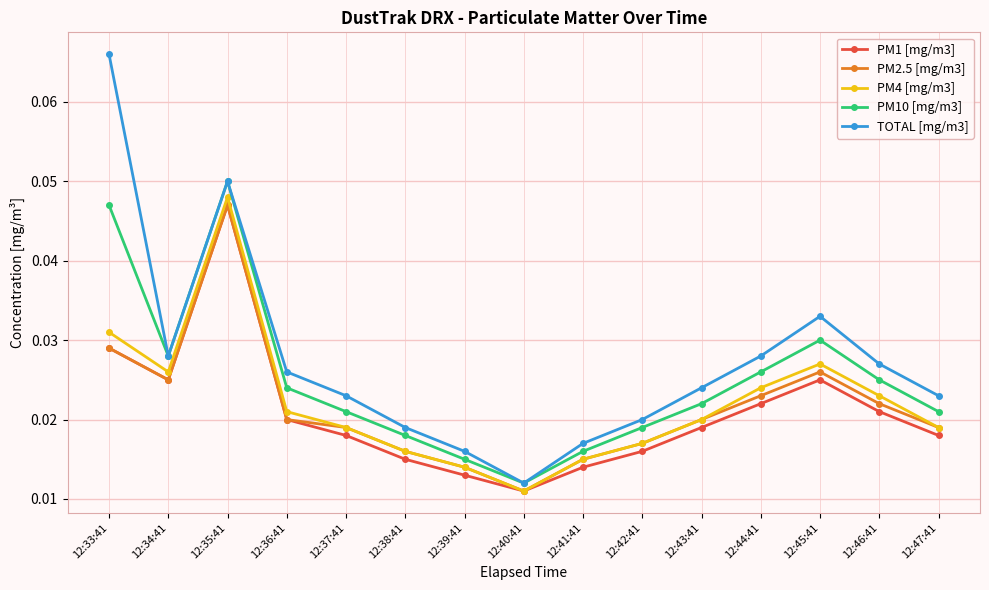

Where is the first local maximum for TOTAL [mg/m3]?

12:35:41